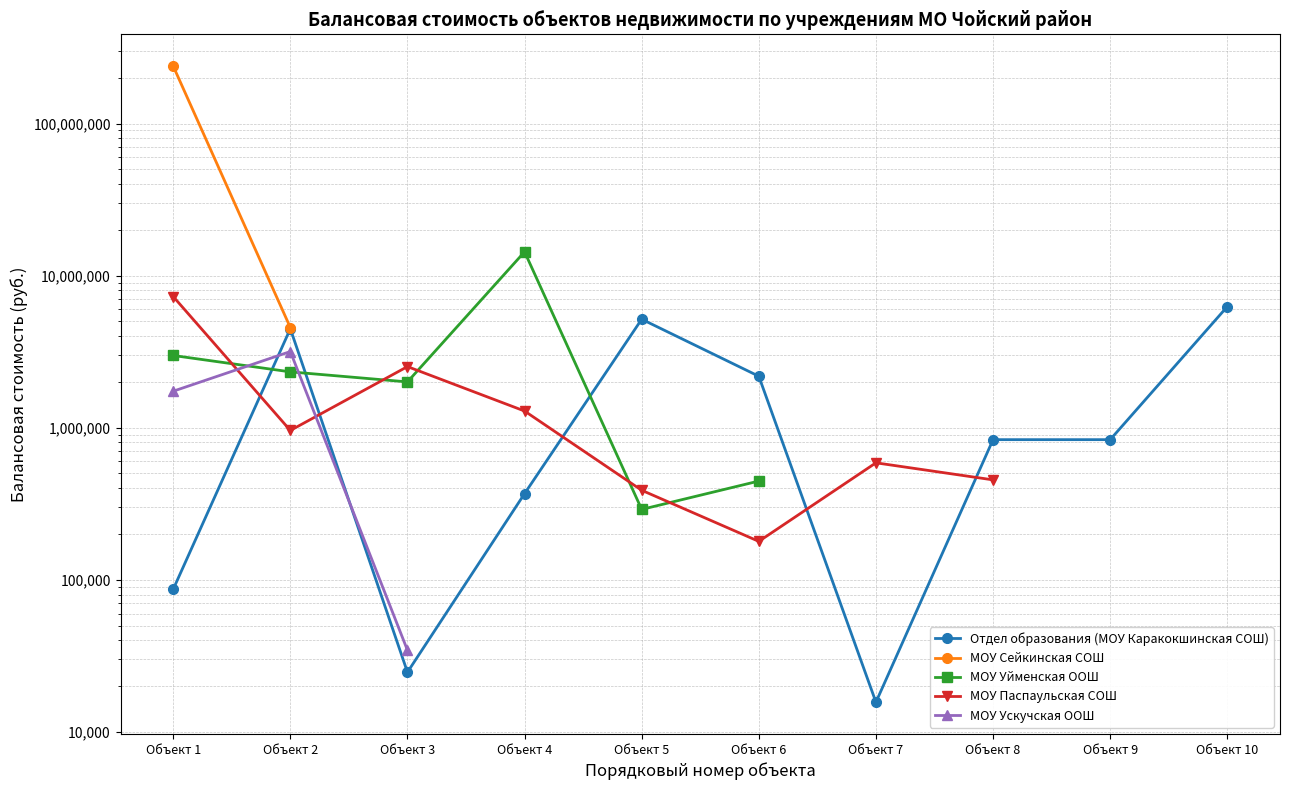

Which series ends up on top after the final intersection of МОУ Ускучская ООШ and Отдел образования (МОУ Каракокшинская СОШ)?

МОУ Ускучская ООШ